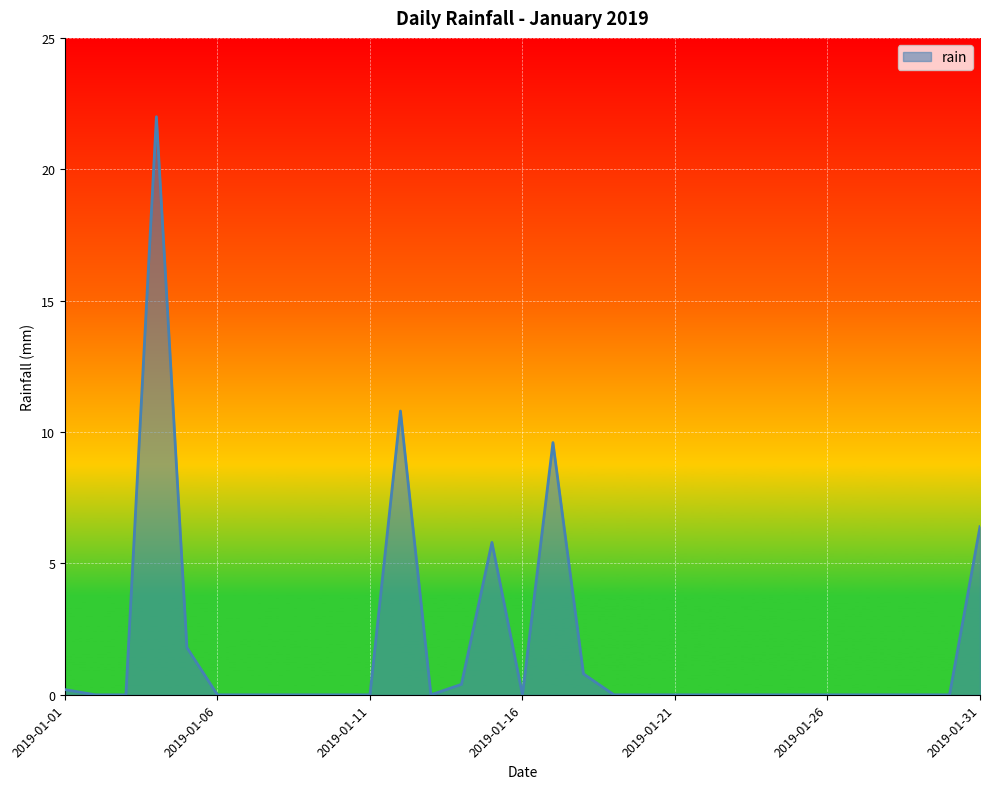

What is the difference between the maximum and minimum values?

22.0